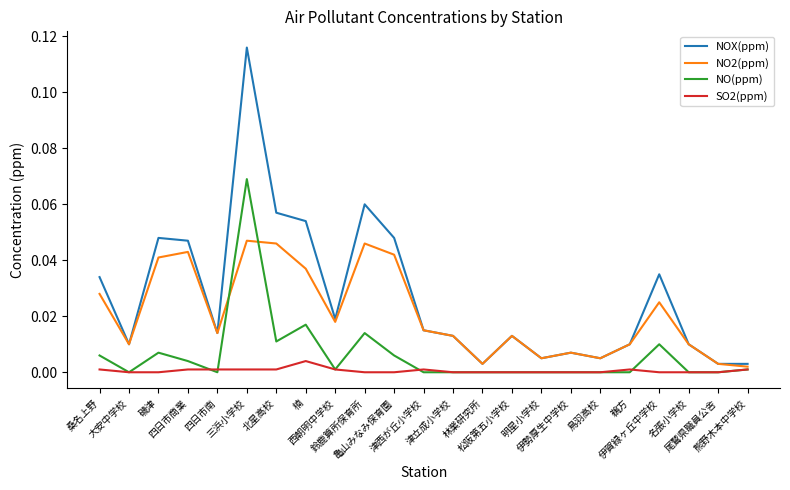

Which series has the largest total across all categories?

NOX(ppm)